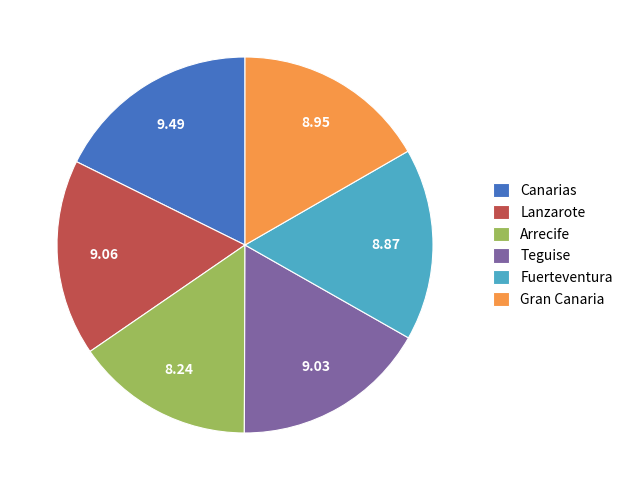

How many segments does this pie chart have?

6